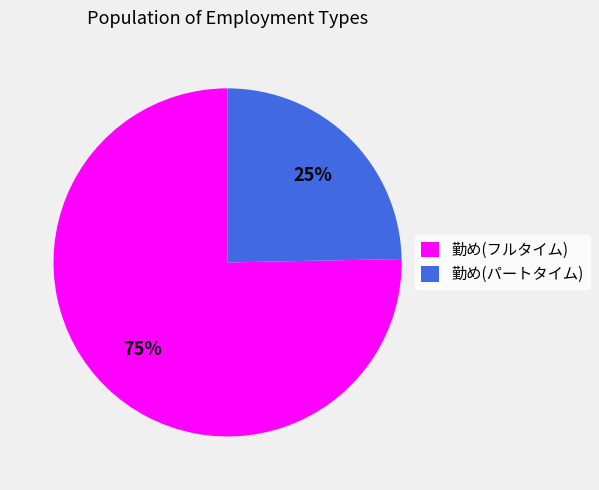

To the nearest percent, what is the average slice percentage?

50%